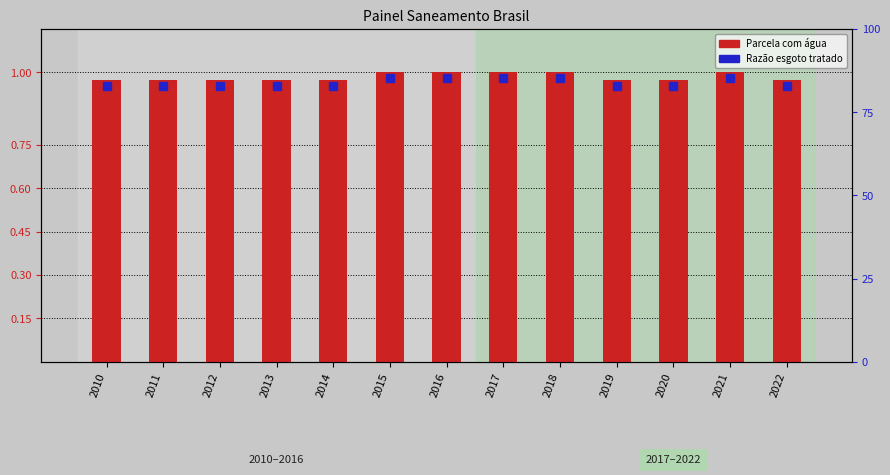

Count the values in the range 0 to 1.

13